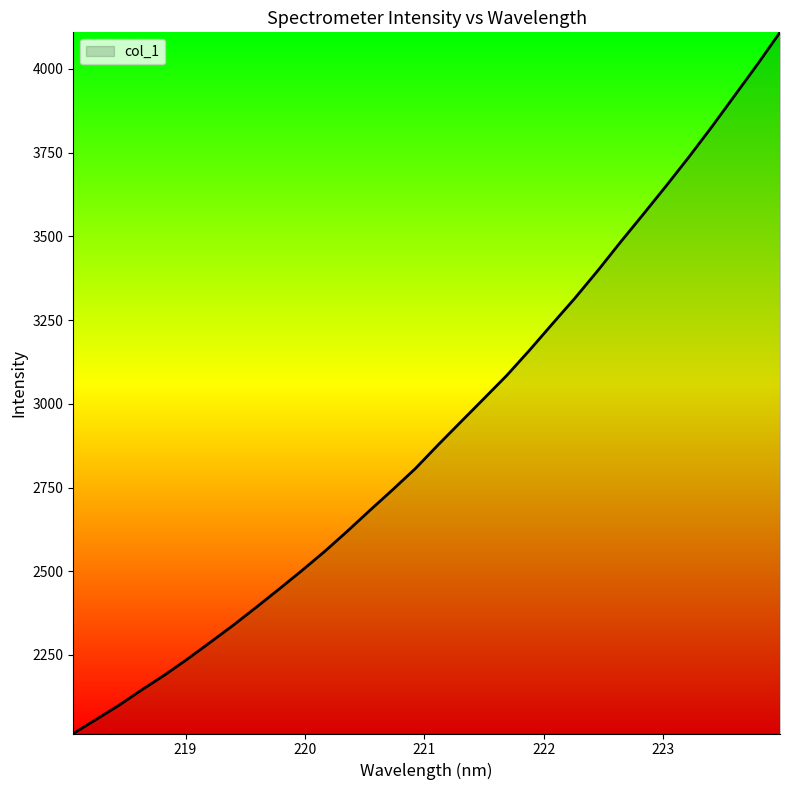

What is the sum of all values?

93457.3